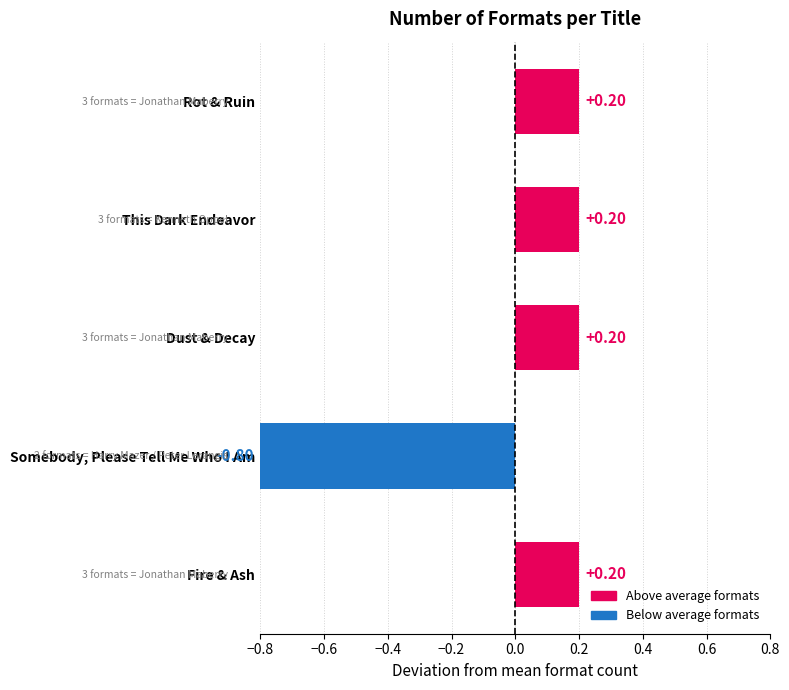

What is the difference between the maximum and minimum values?

1.0